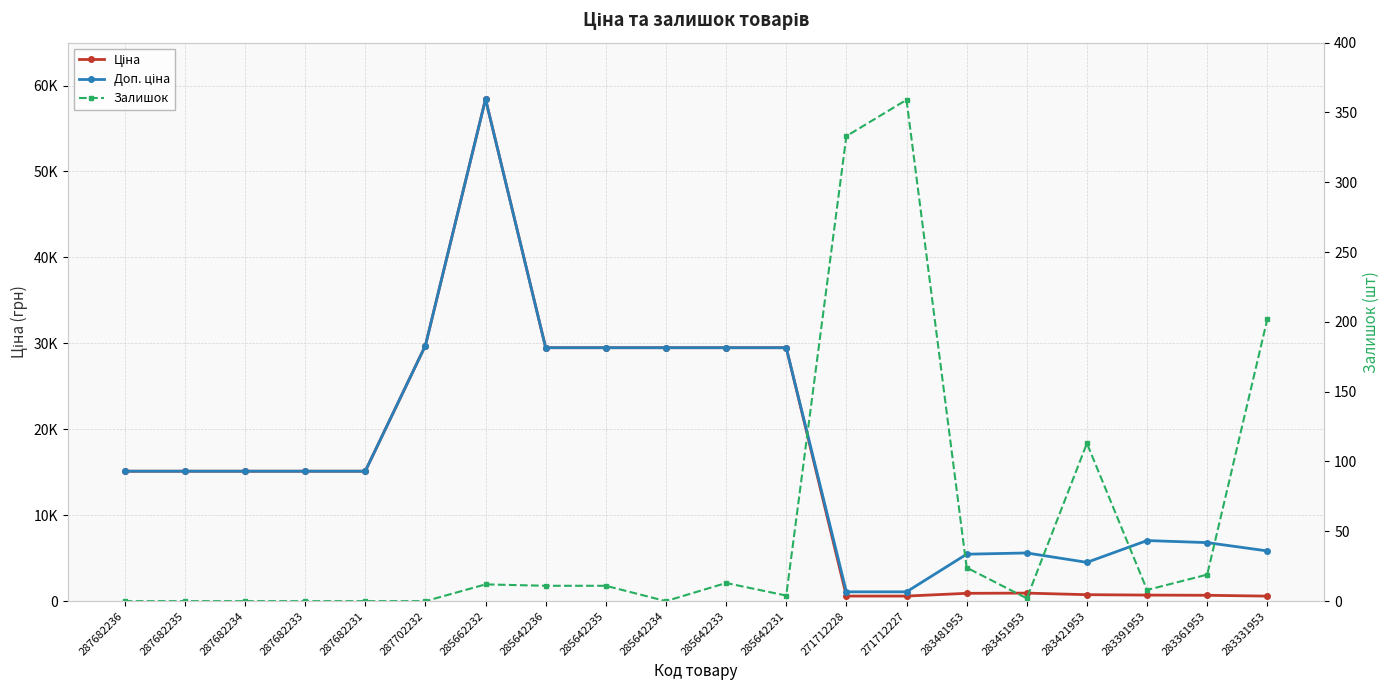

True or false: Ціна and Залишок intersect in this chart.

False